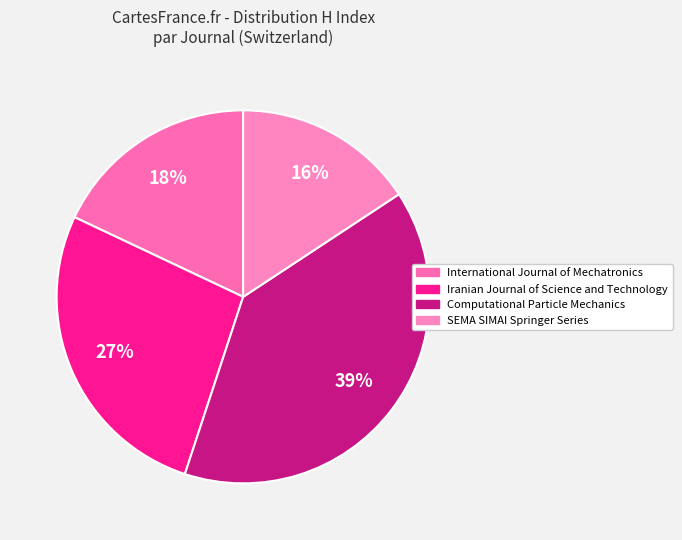

Does any single category account for the majority?

No